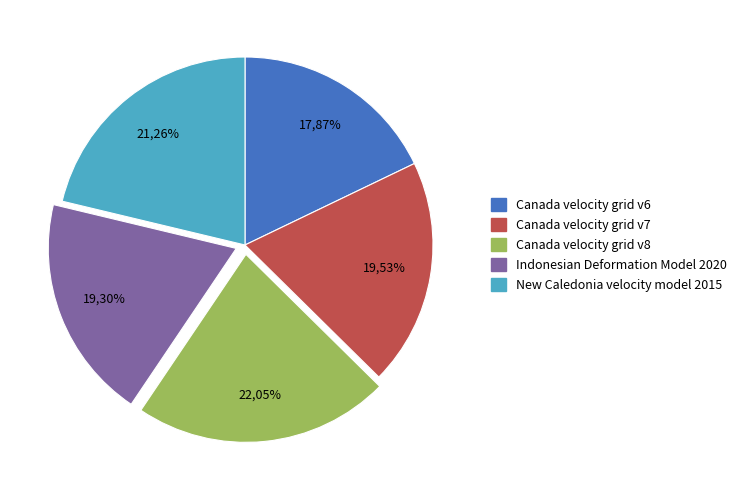

To the nearest percent, what portion does New Caledonia velocity model 2015 represent?

21%